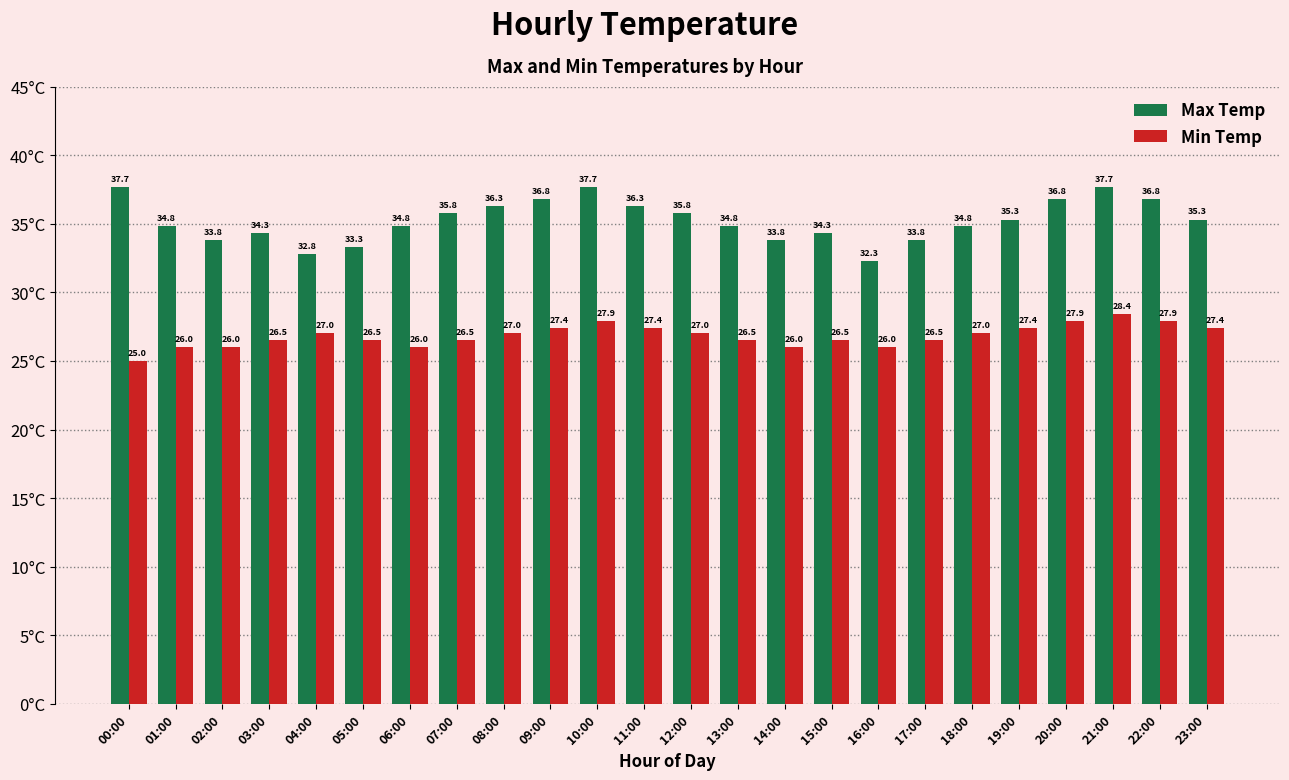

Is it true that Min Temp equals 9.9 at 14:00?

False